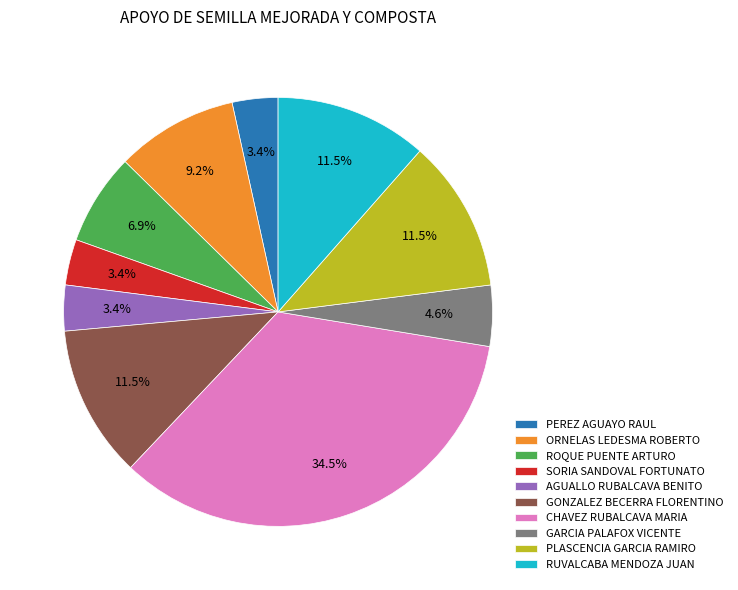

Is there a majority slice in this chart?

No